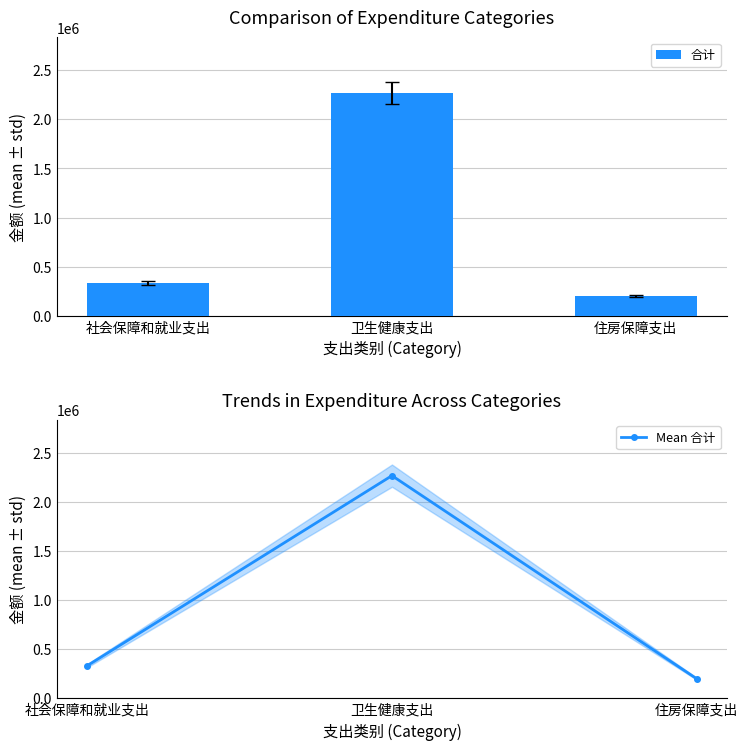

Which series has the largest total across all categories?

合计